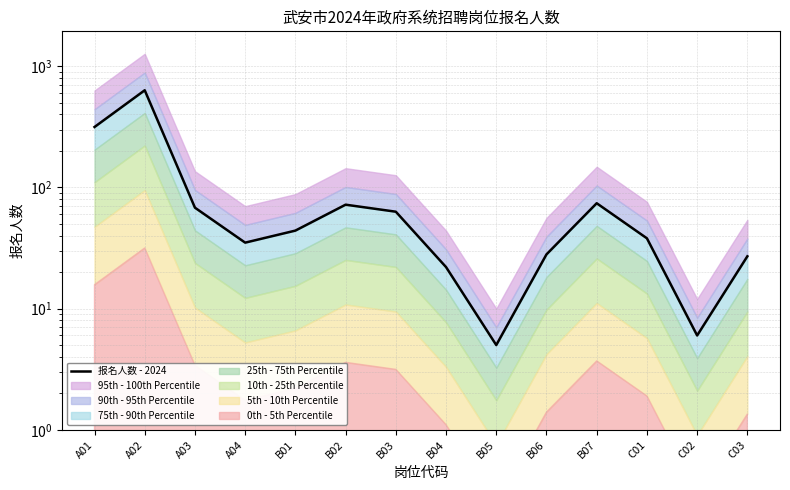

What position from the left is B04?

8